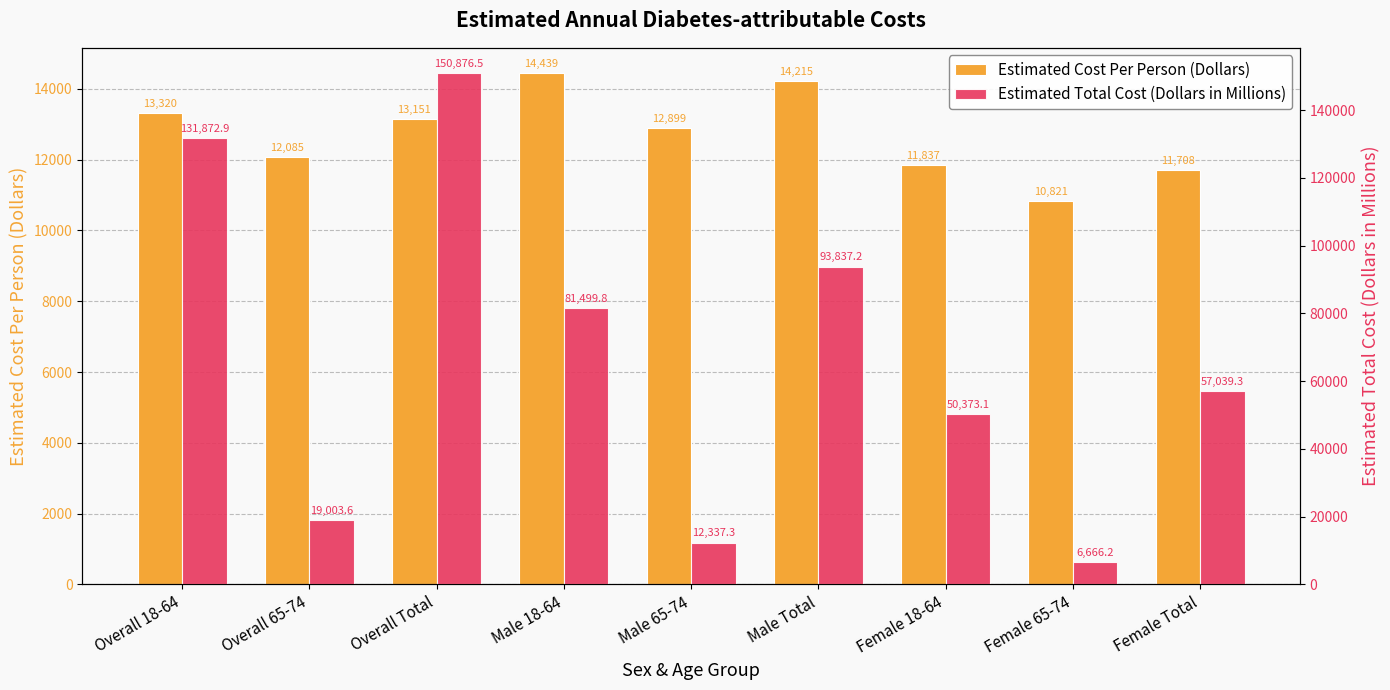

The value of Estimated Cost Per Person (Dollars) at Male 65-74 is 12899.0. True or false?

True